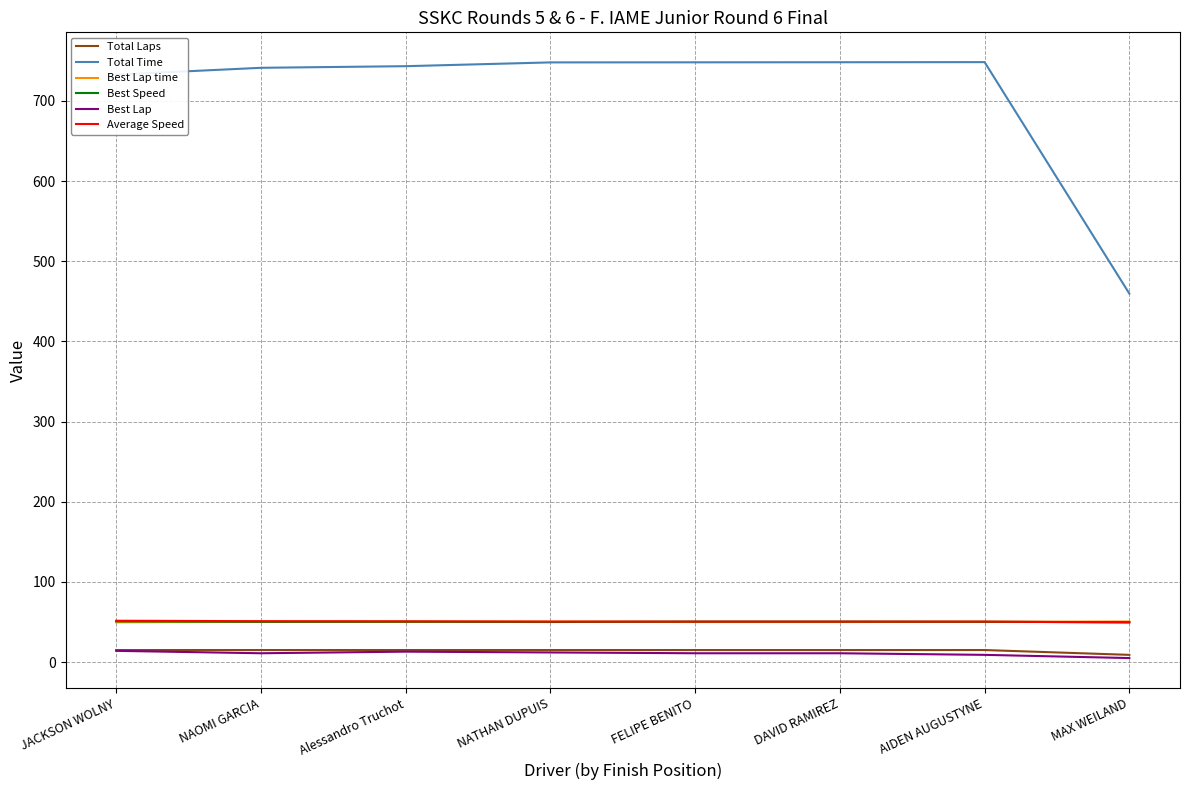

What is the maximum value for Best Speed?

50.8